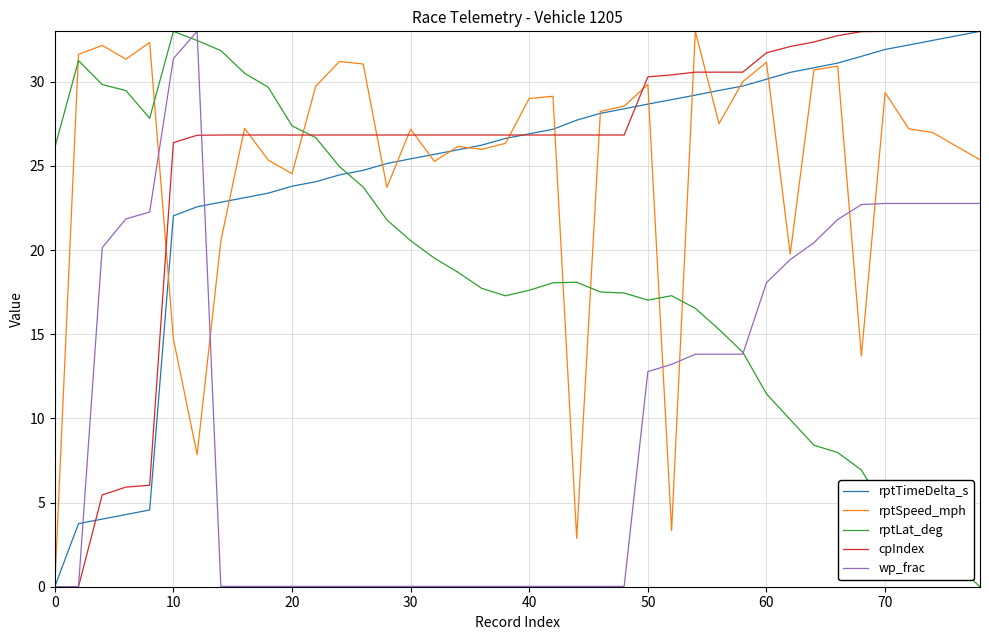

What is the greatest value displayed?

33.0